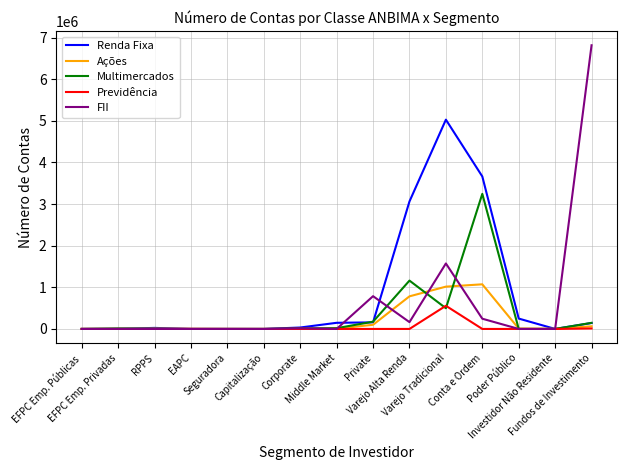

What is the sum of the FII values at Capitalização and Investidor Não Residente?

137